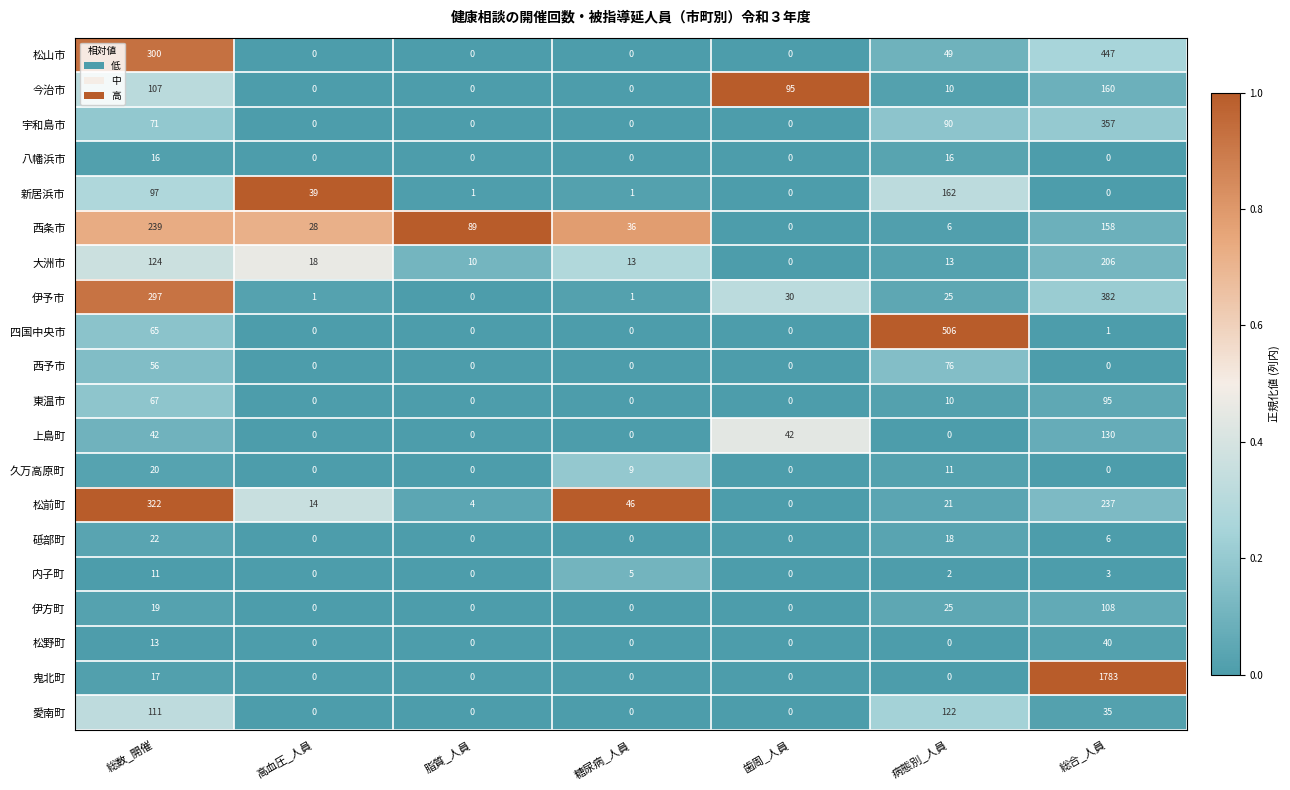

The 大洲市 series shows 206 at 総合_人員. True or false?

True